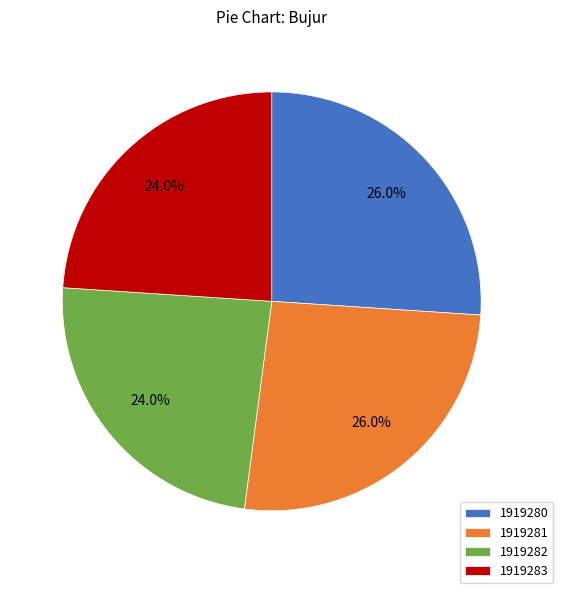

Approximately how many times larger is the value at 1919281 compared to 1919282?

1.1